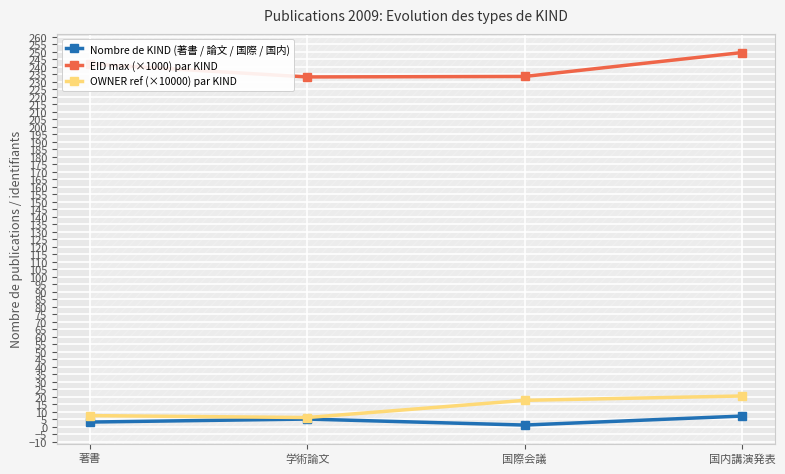

Rank the series by their maximum value, from highest to lowest.

EID max (×1000) par KIND, OWNER ref (×10000) par KIND, Nombre de KIND (著書 / 論文 / 国際 / 国内)